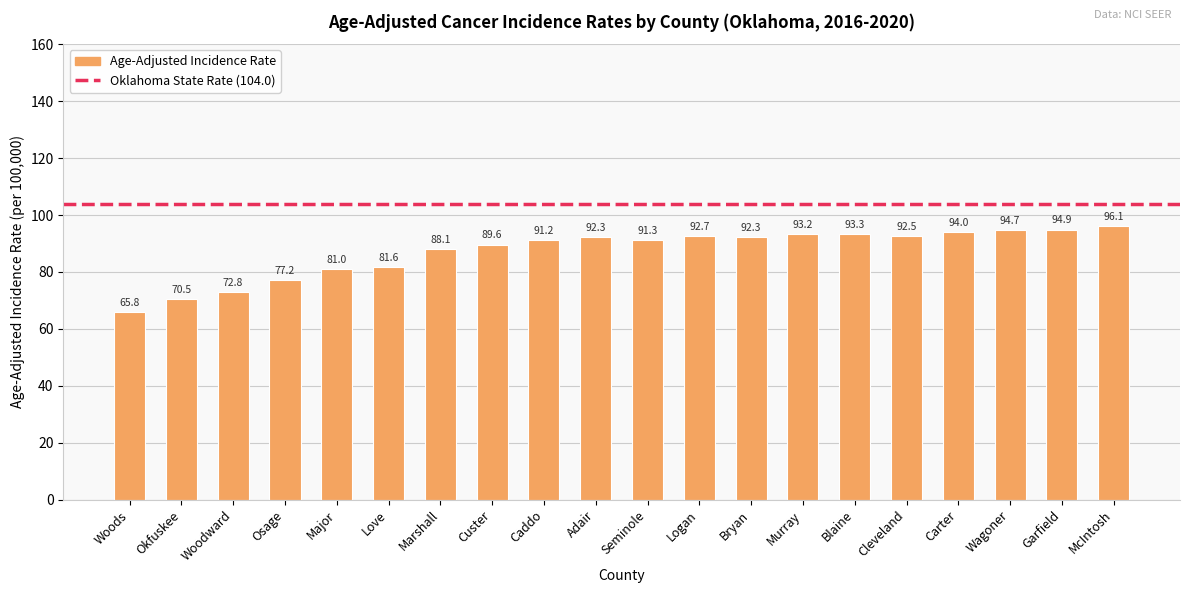

Is it true that the value at McIntosh is 38.9?

False